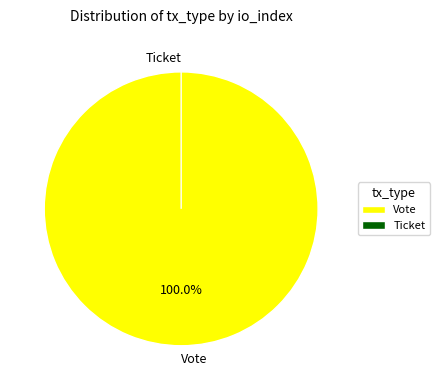

Which slice is the smallest?

Ticket